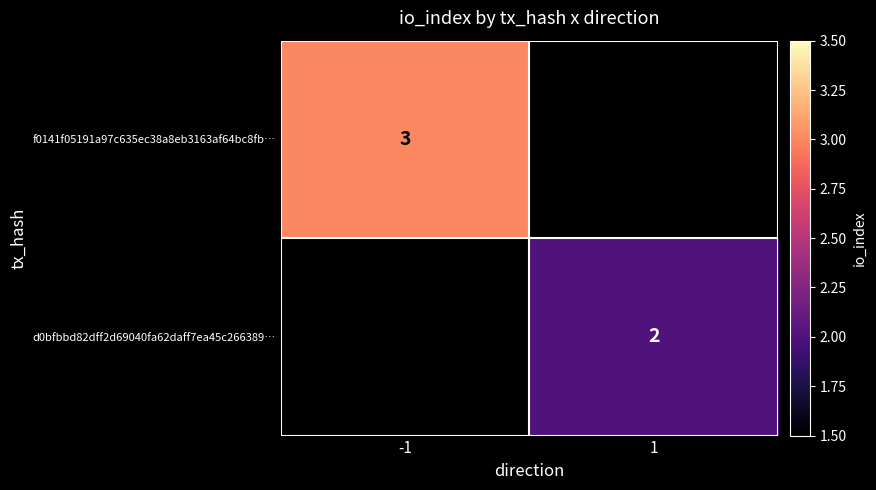

Is it true that f0141f05191a97c635ec38a8eb3163af64bc8fb… equals 5 at -1?

False